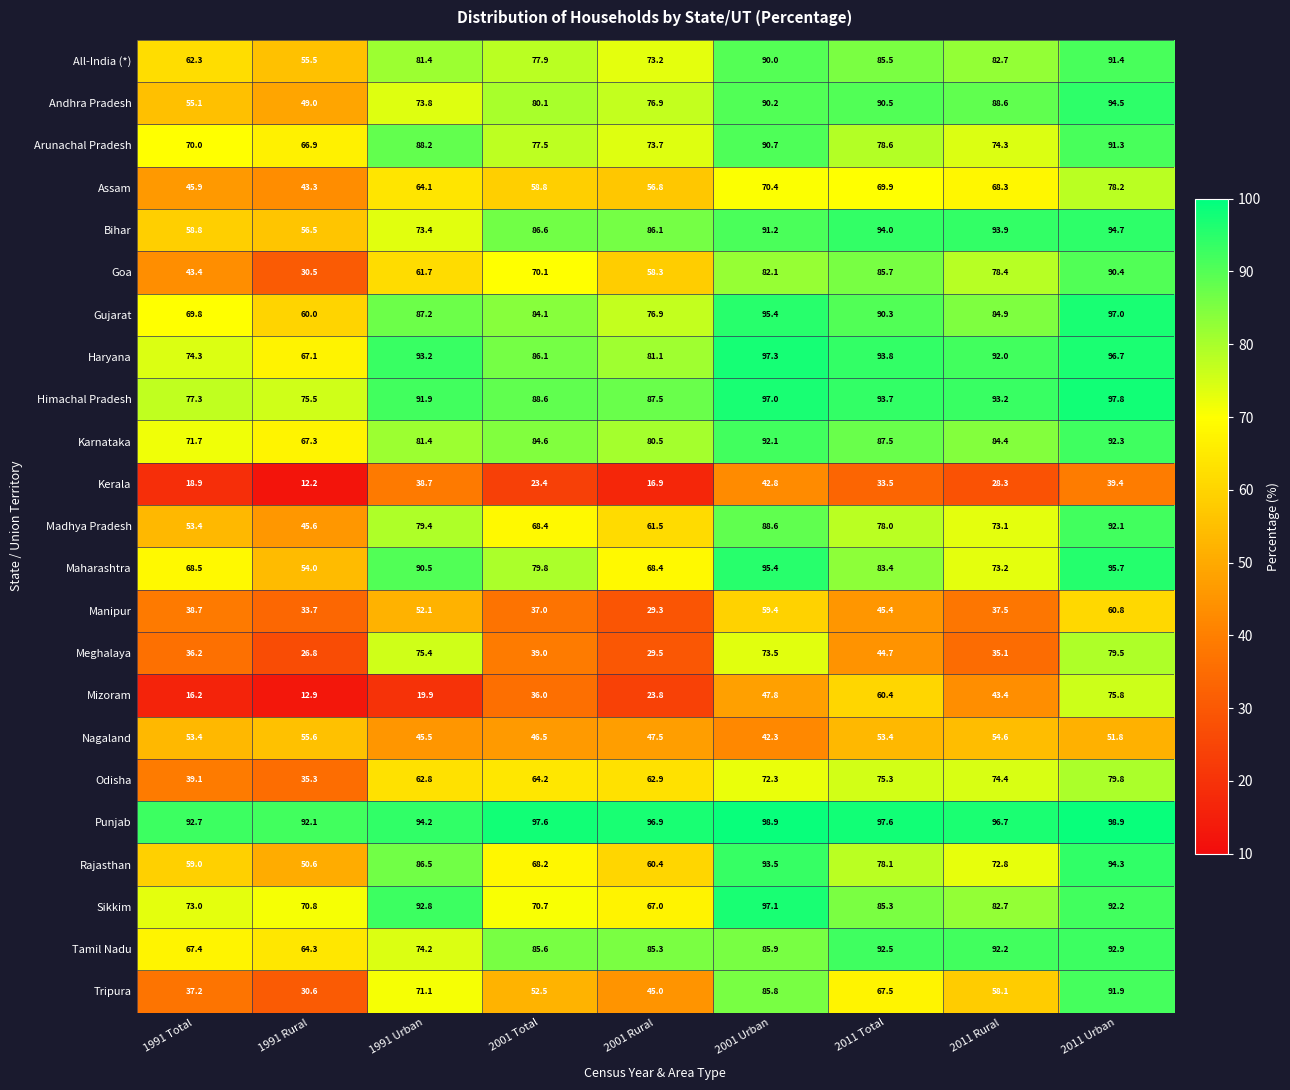

At how many categories does at least one series exceed 75?

9